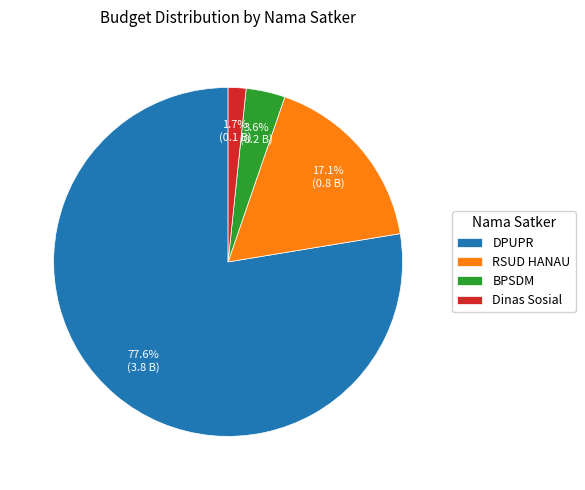

Is there any slice that represents more than half of the pie?

Yes